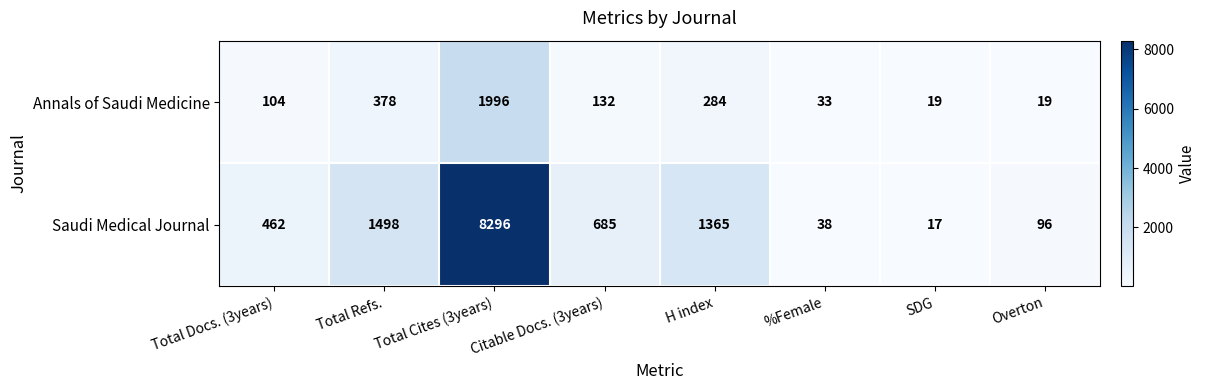

What is the average value of the Saudi Medical Journal series?

1557